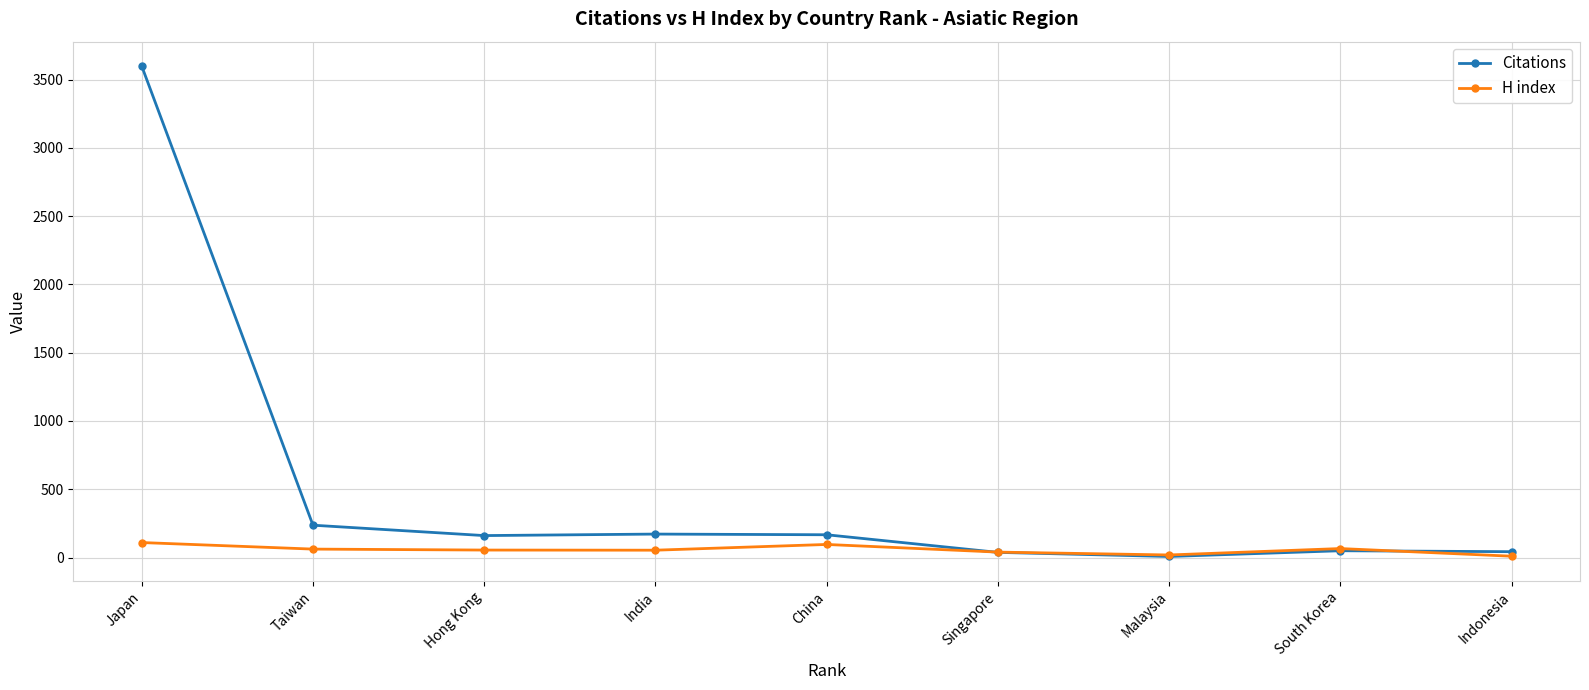

Does the chart display data point markers on the line(s)?

Yes